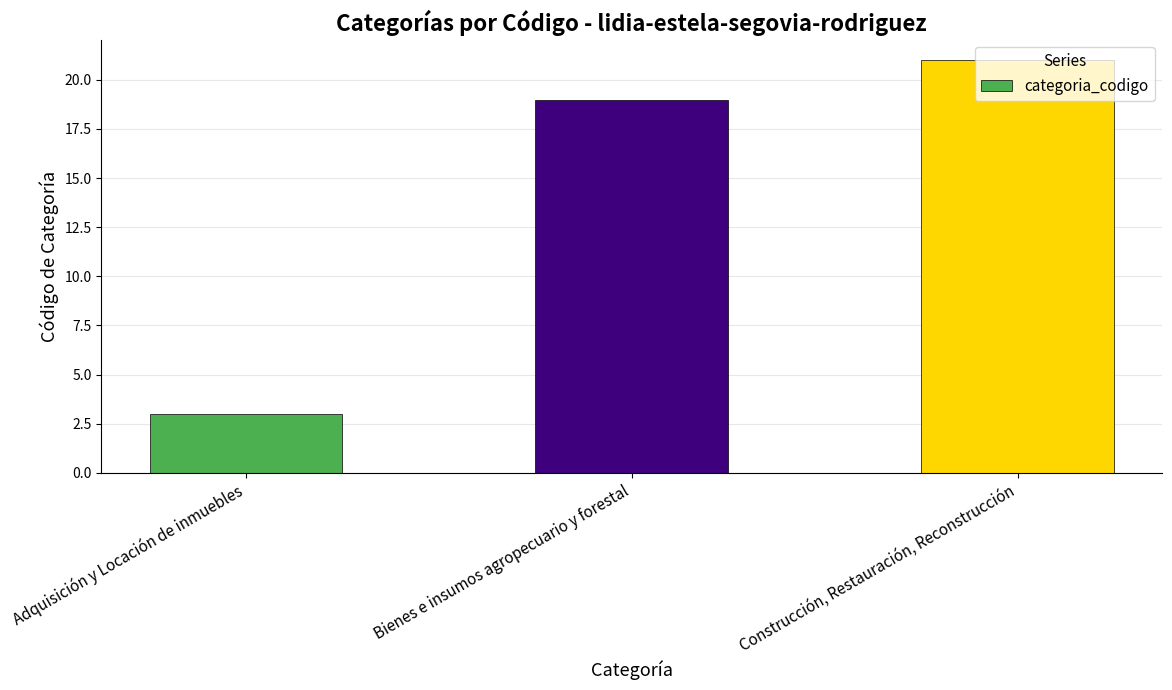

What is the average value?

14